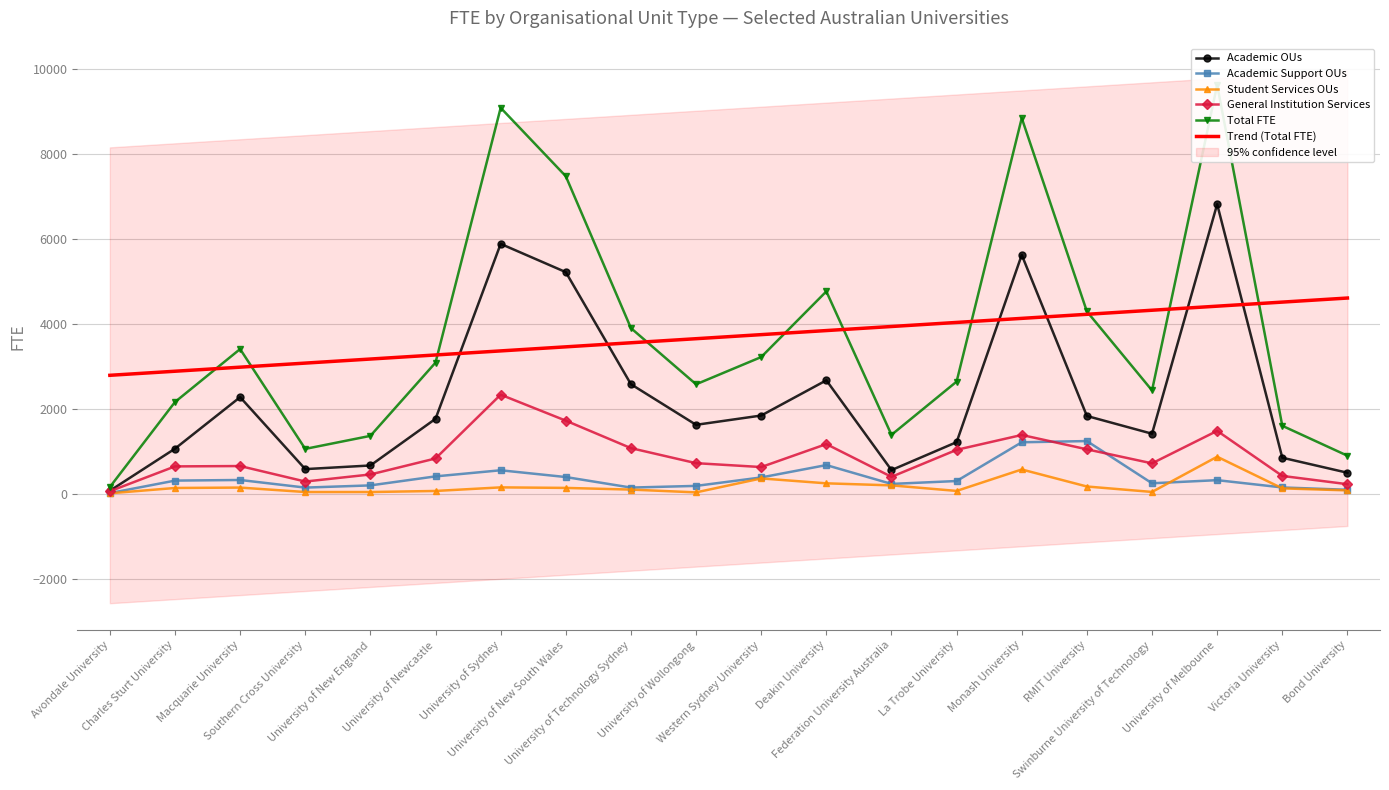

What is the label of the 1st point from the right?

Bond University